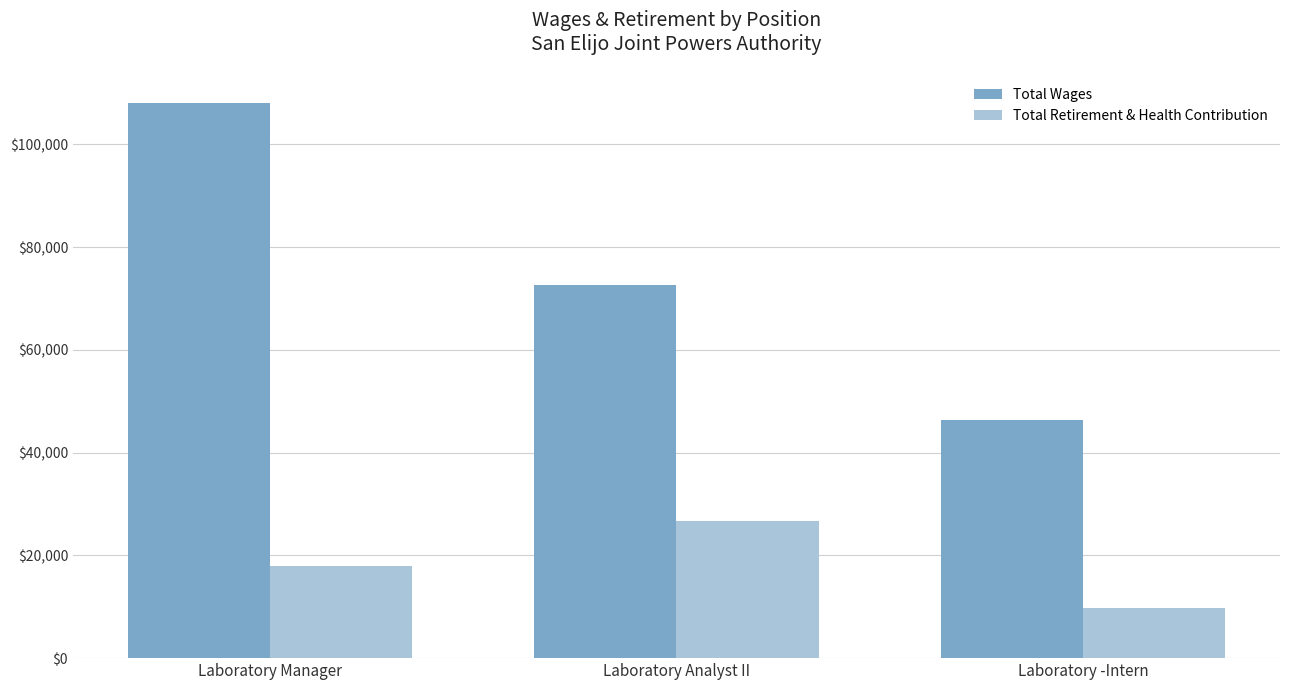

What is the sum of all Total Retirement & Health Contribution values?

54478